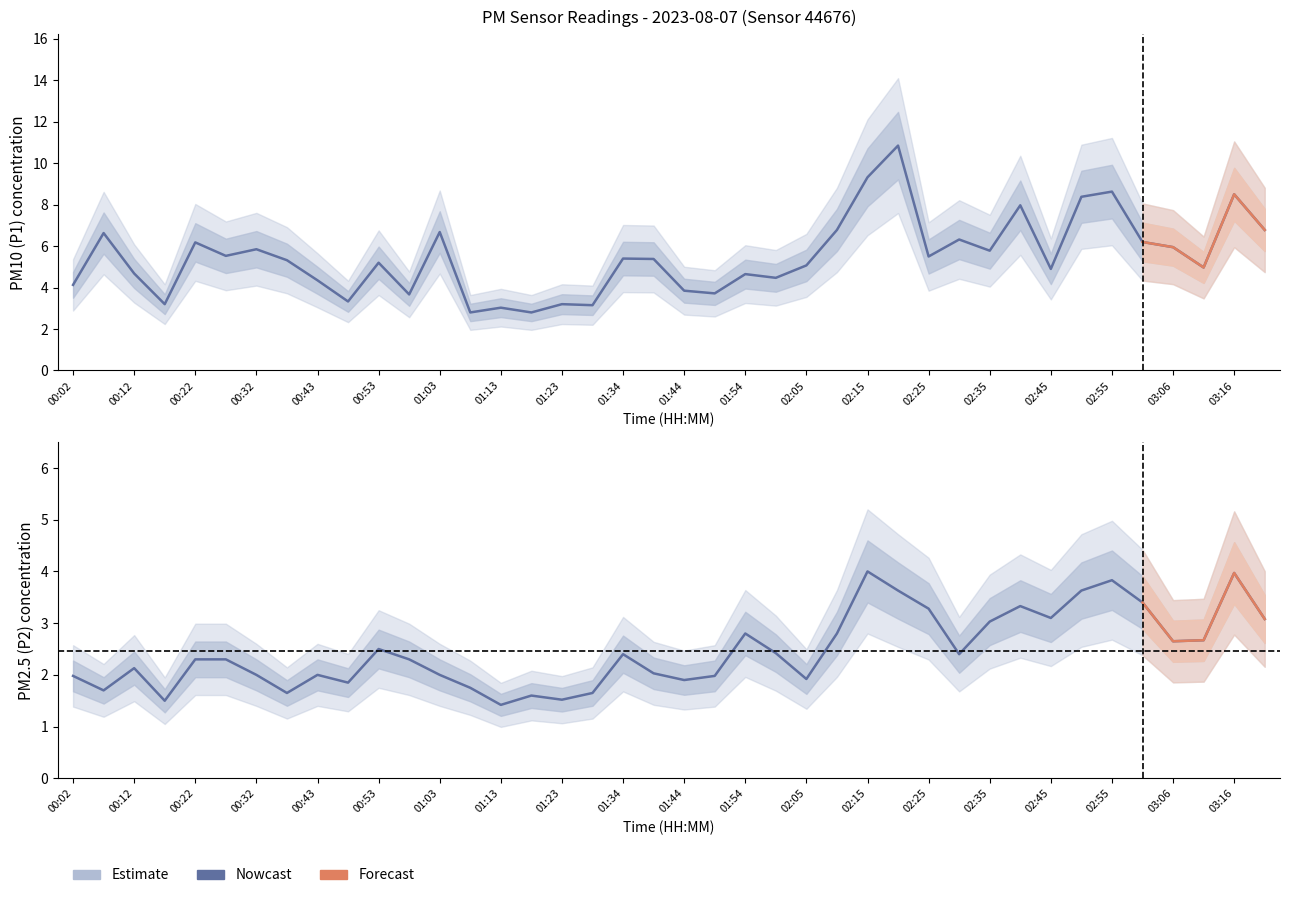

What is the value of the P2 point at the 1st from the left?

2.0